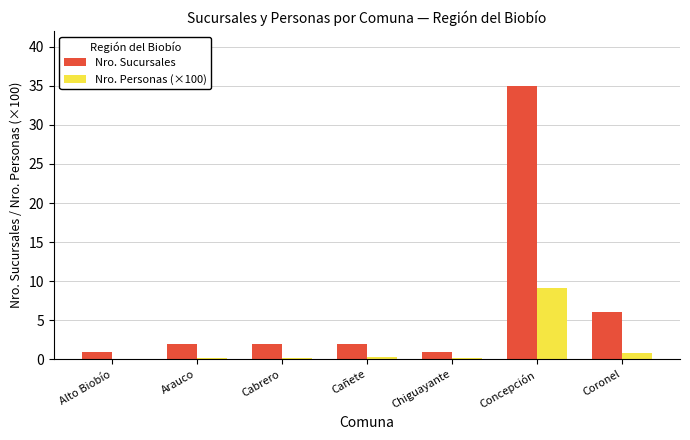

Is it true that Nro. Personas (×100) equals 9.1 at Concepción?

True